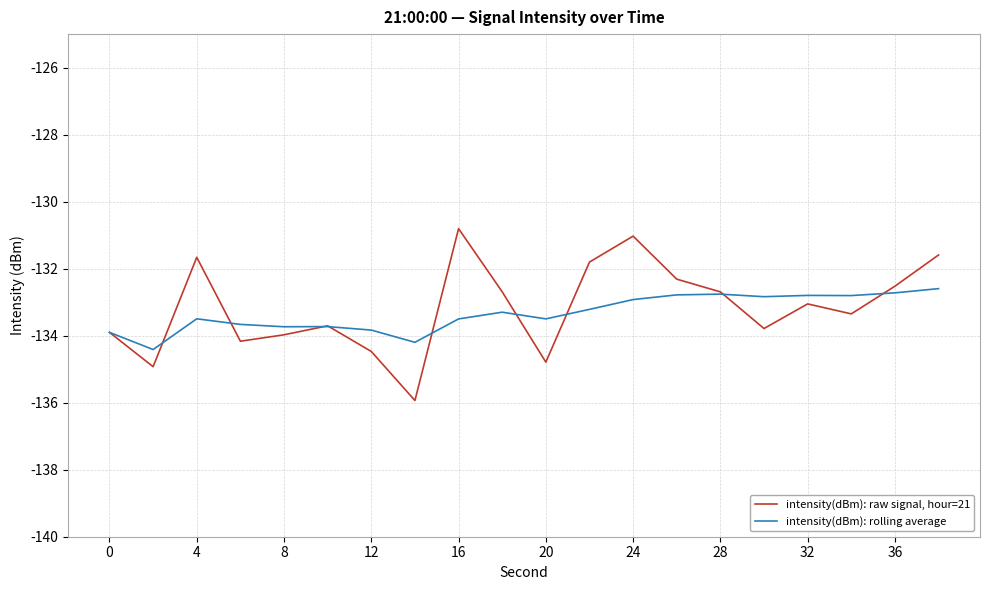

How many lines are shown in the chart?

2